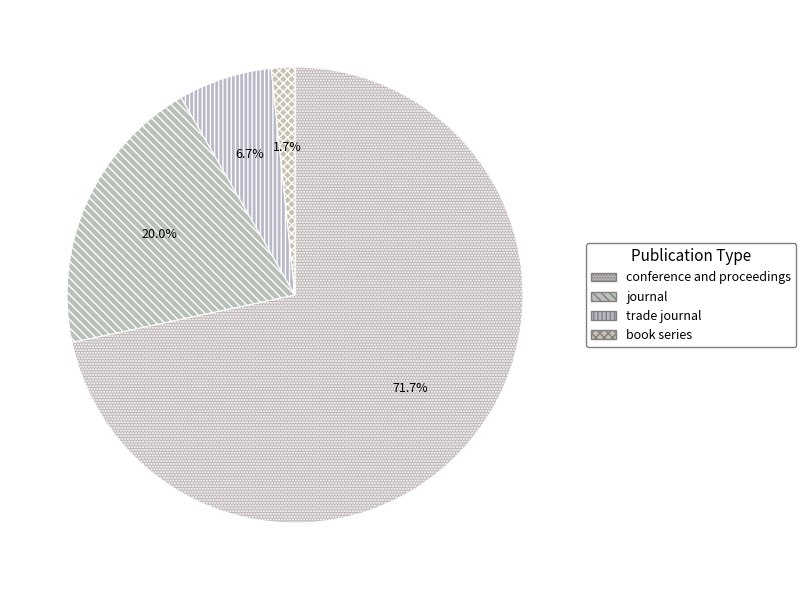

True or false: conference and proceedings accounts for 72% of the total.

True